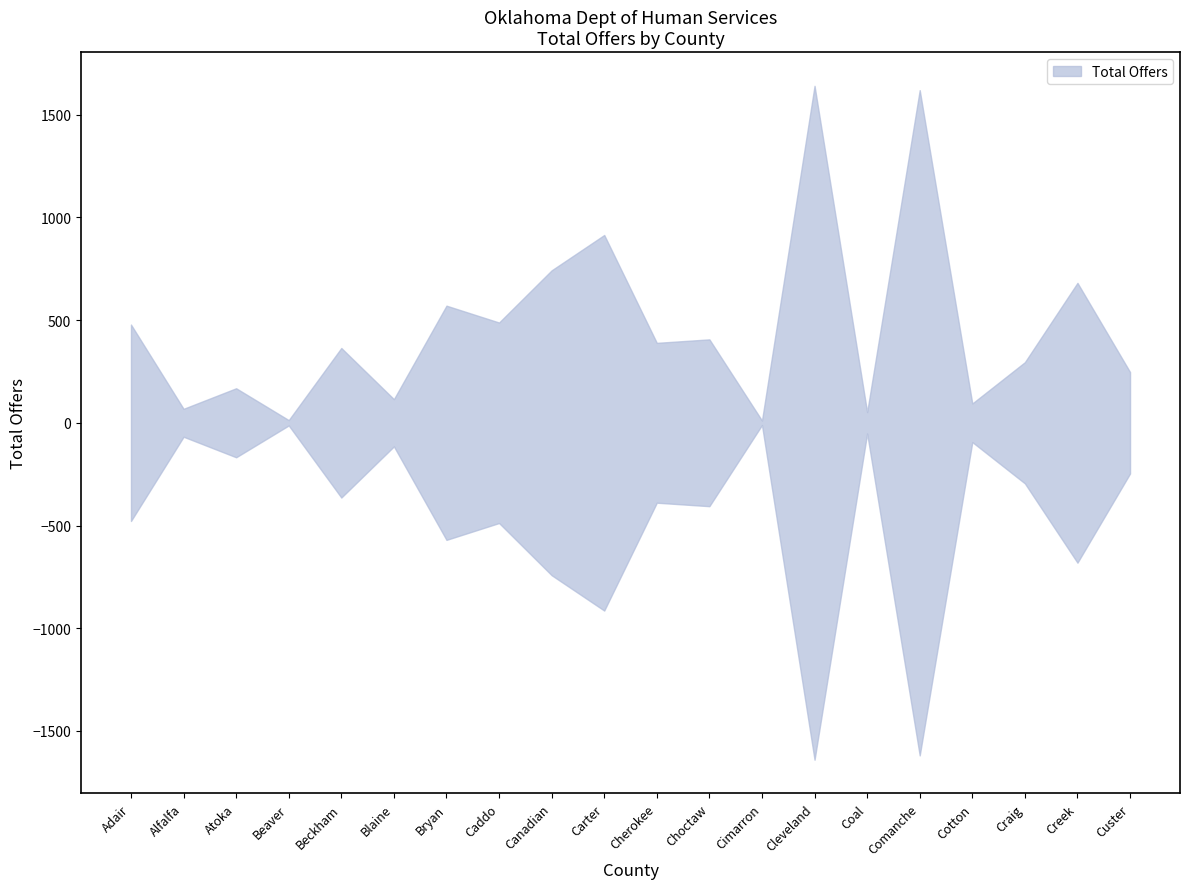

Reading left to right, what are all the values shown in this chart?

478	68	168	13	364	115	570	488	742	914	389	406	11	1640	52	1619	94	295	681	247